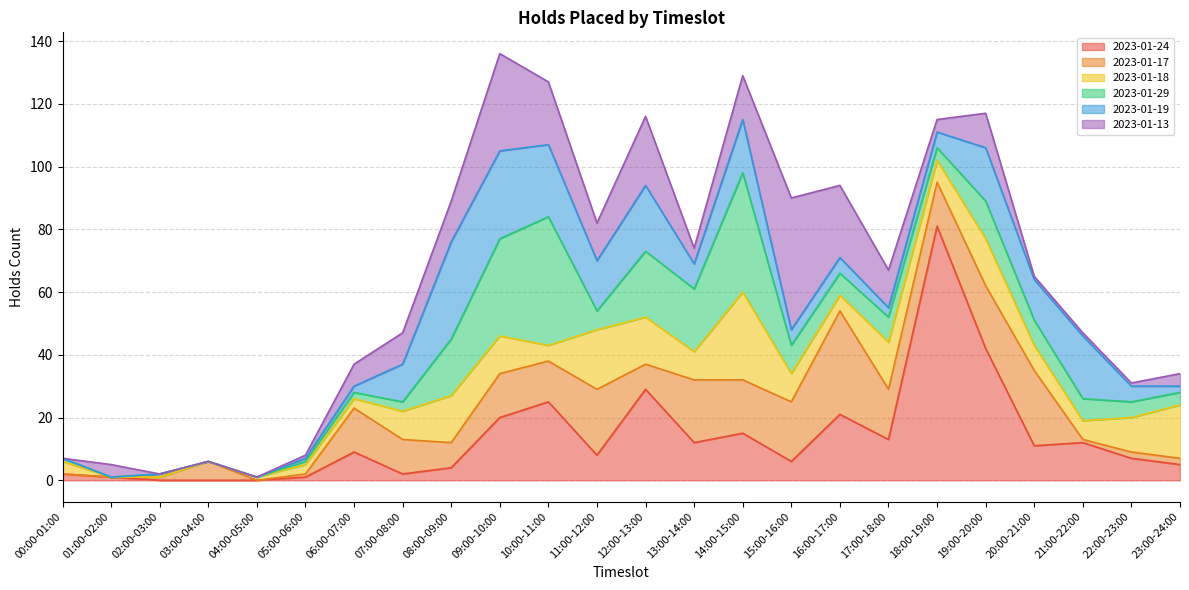

Rank the series by their maximum value, from highest to lowest.

2023-01-24, 2023-01-13, 2023-01-29, 2023-01-17, 2023-01-19, 2023-01-18